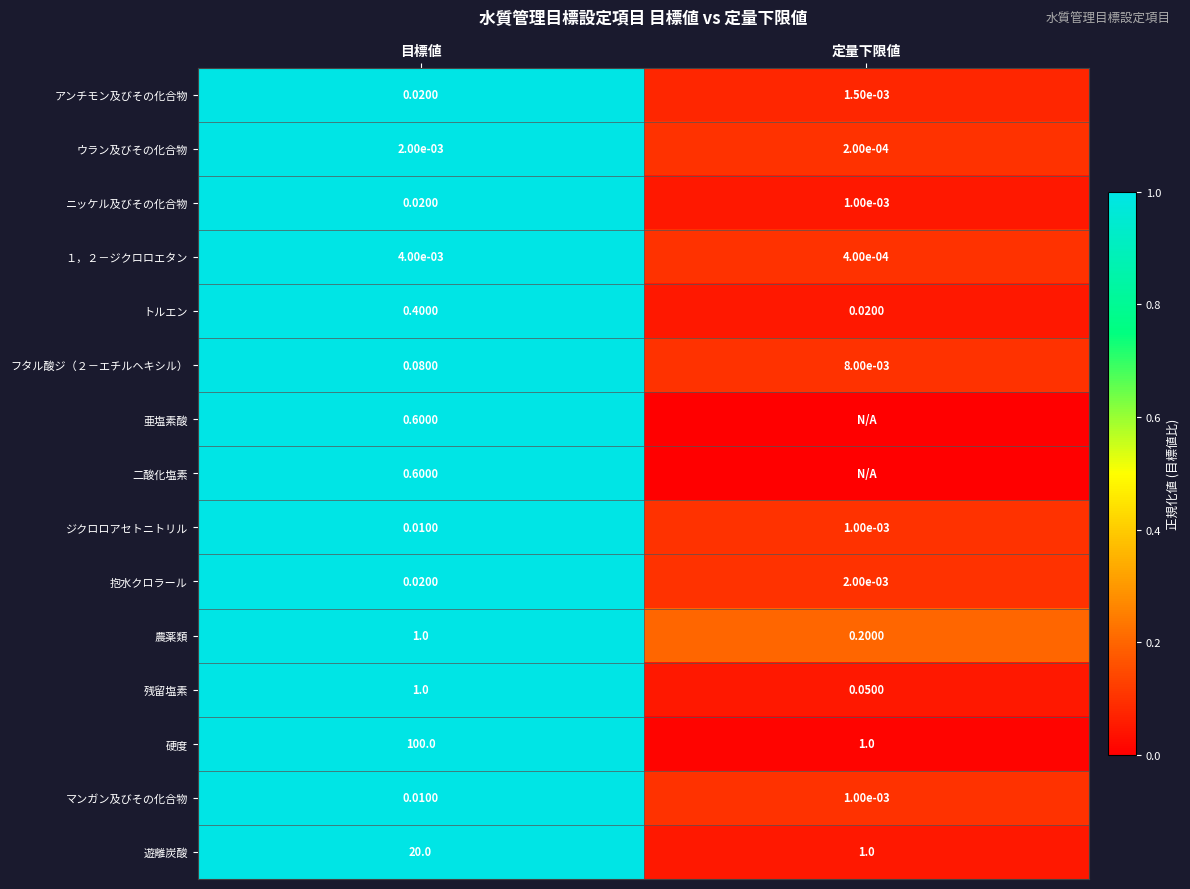

How many １，２－ジクロロエタン values are between 0 and 1?

2